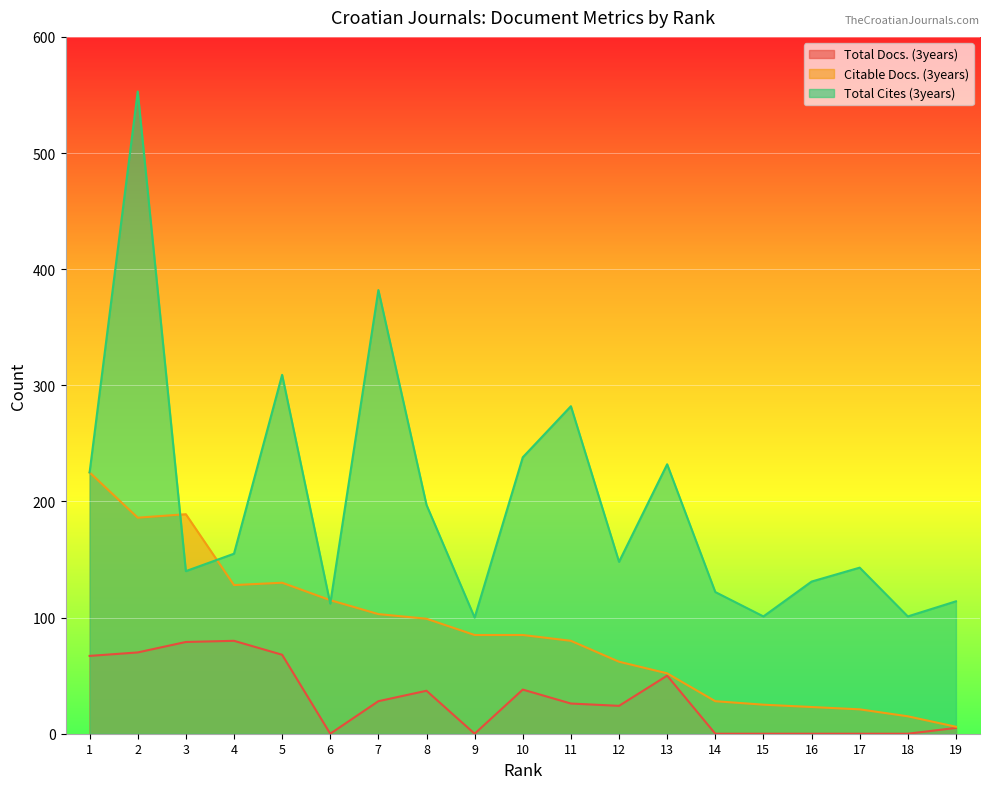

What is the difference between the highest and lowest values at 2?

483